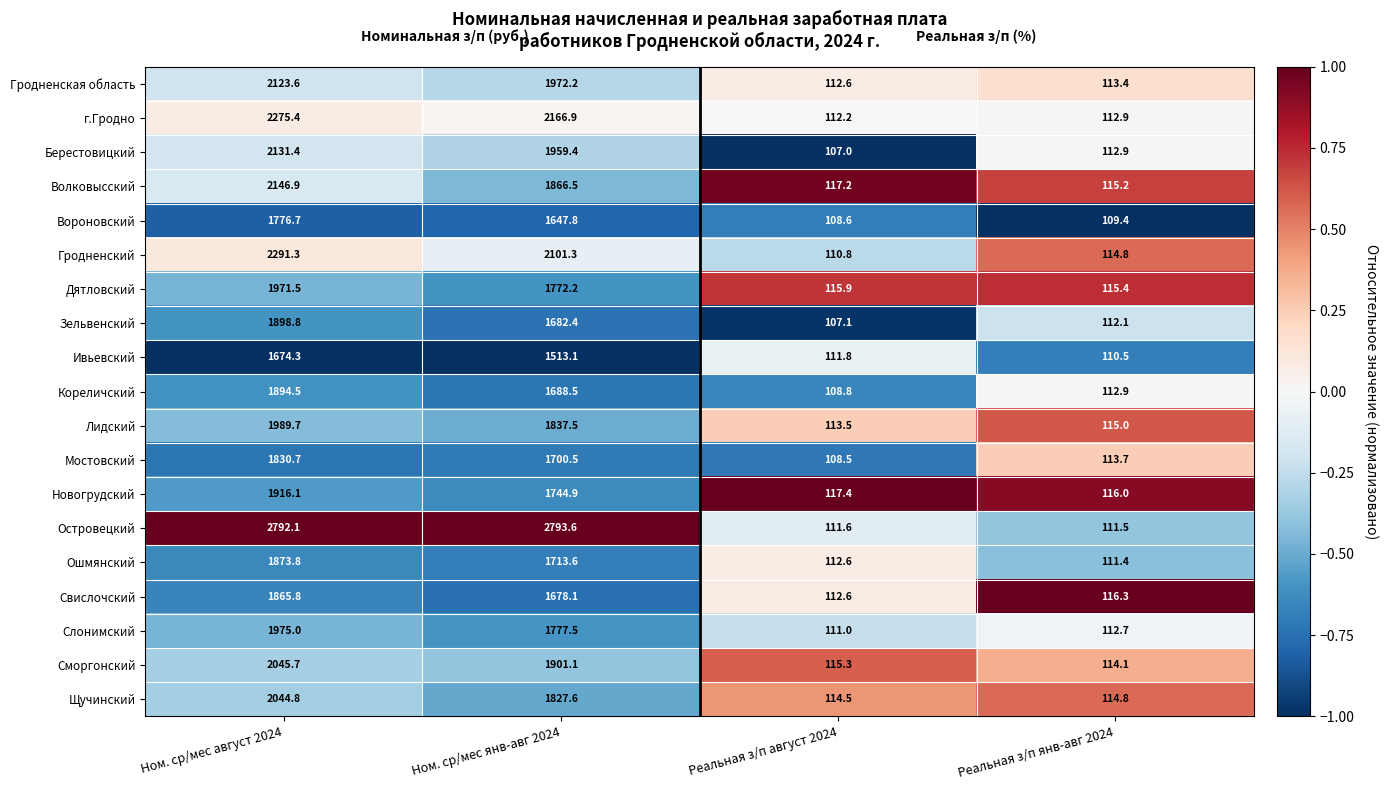

At which label does Новогрудский first exceed 1744?

Ном. ср/мес август 2024